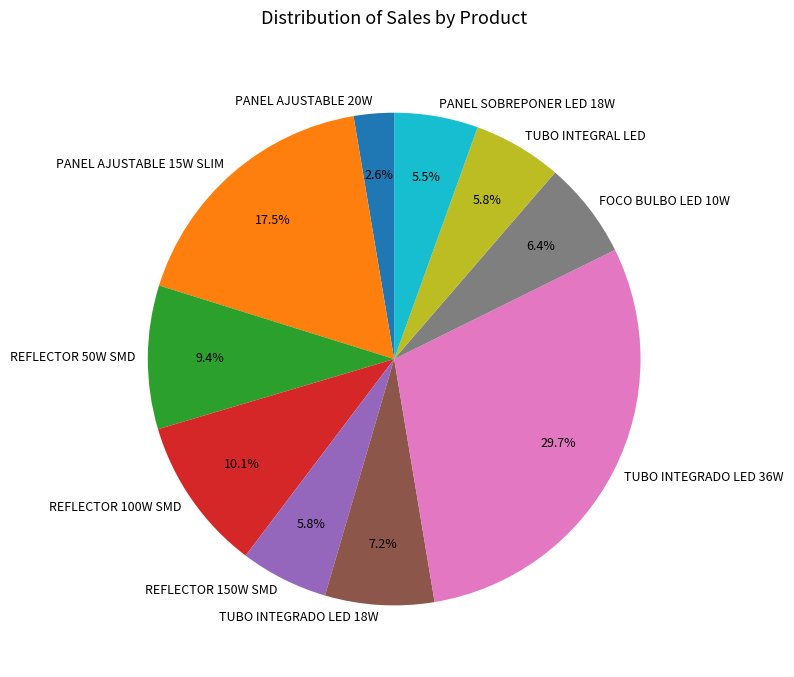

Is it true that TUBO INTEGRADO LED 18W is 7% of the pie?

True